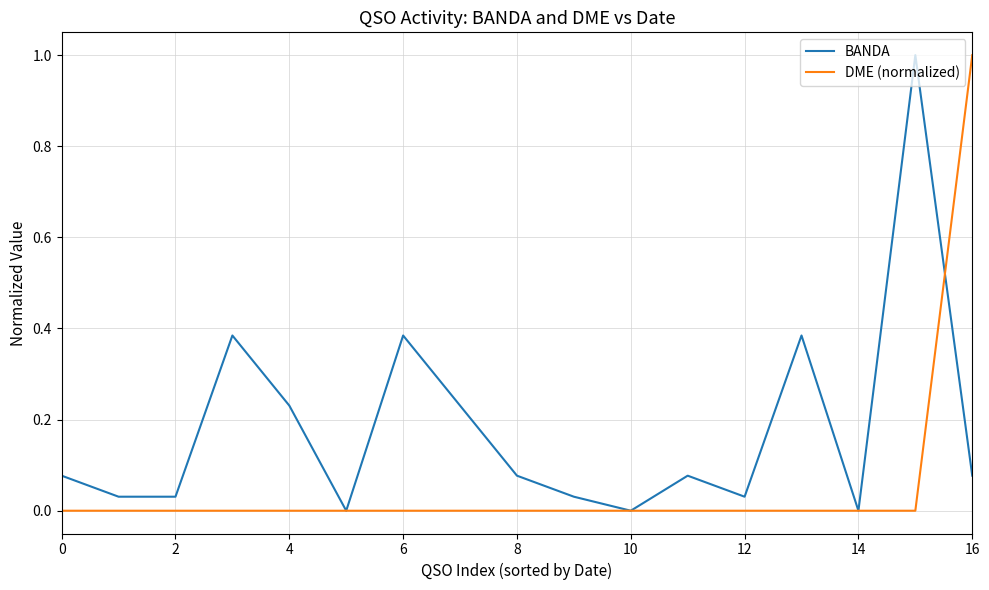

Rank the series by their average value, from lowest to highest.

DME (normalized), BANDA